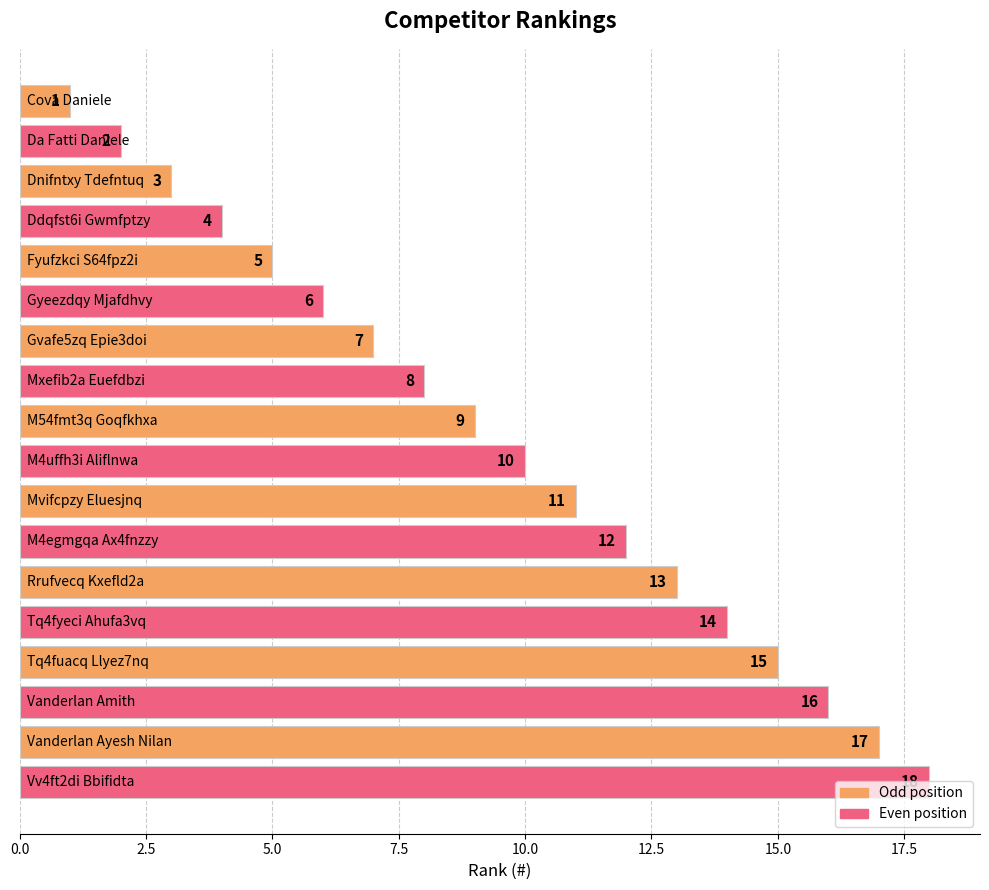

What is the difference between the maximum and minimum values?

17